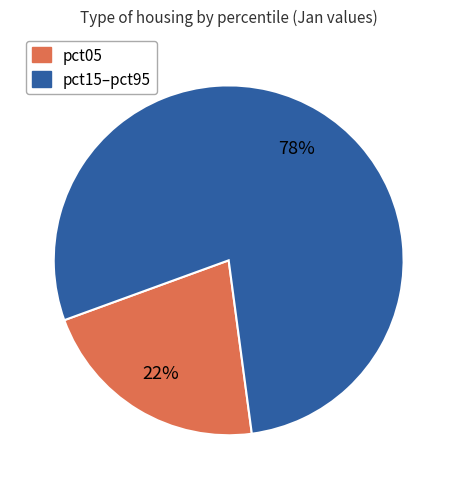

How many segments does this pie chart have?

2